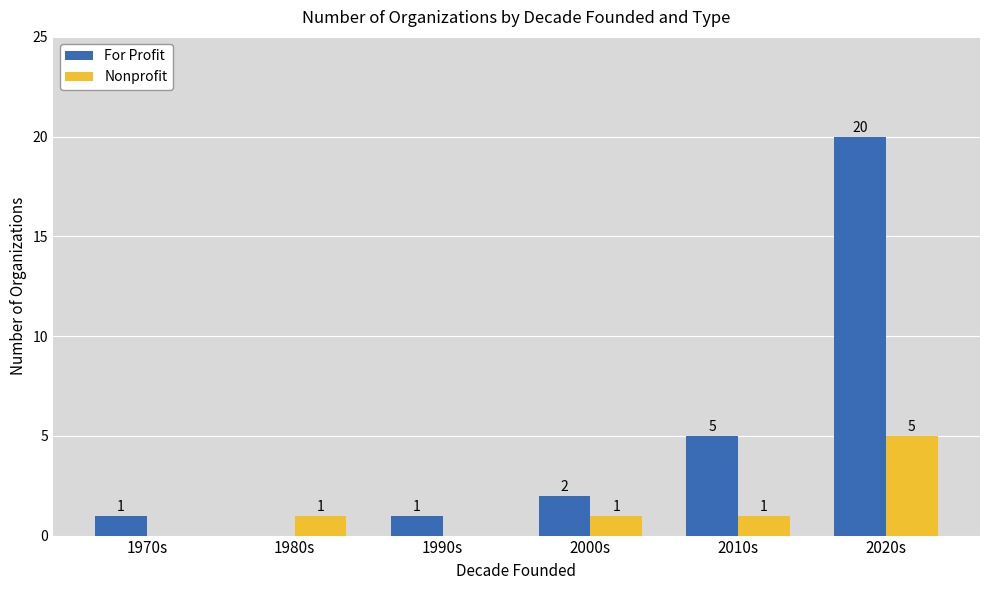

The For Profit series shows 0 at 1980s. True or false?

True